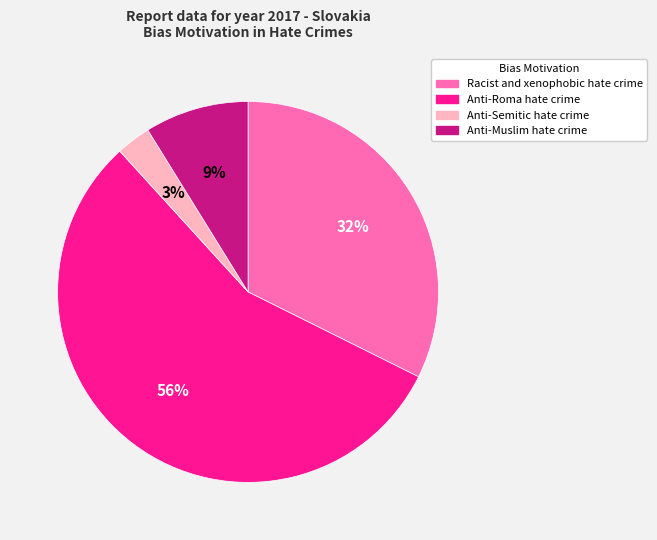

Is it true that Racist and xenophobic hate crime is 27% of the pie?

False